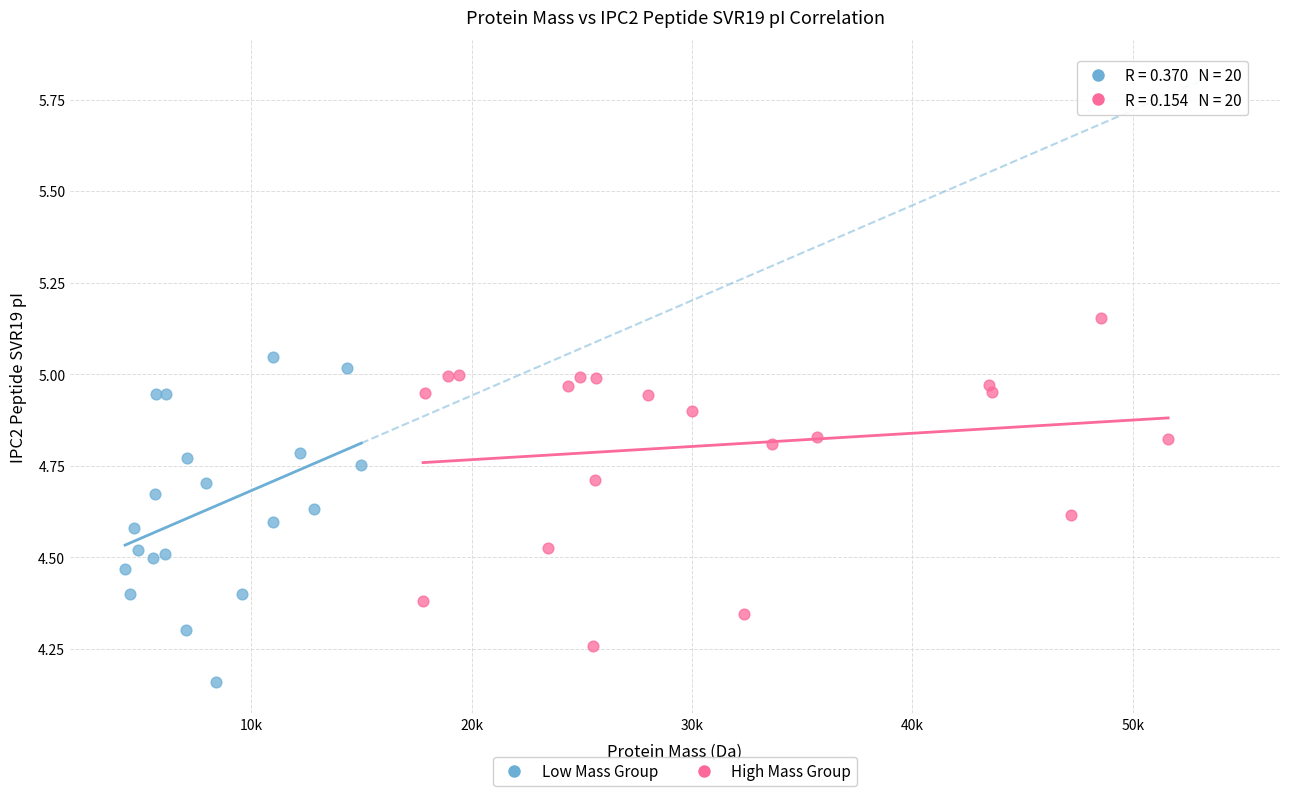

Which series reaches the maximum Y coordinate?

High Mass Group